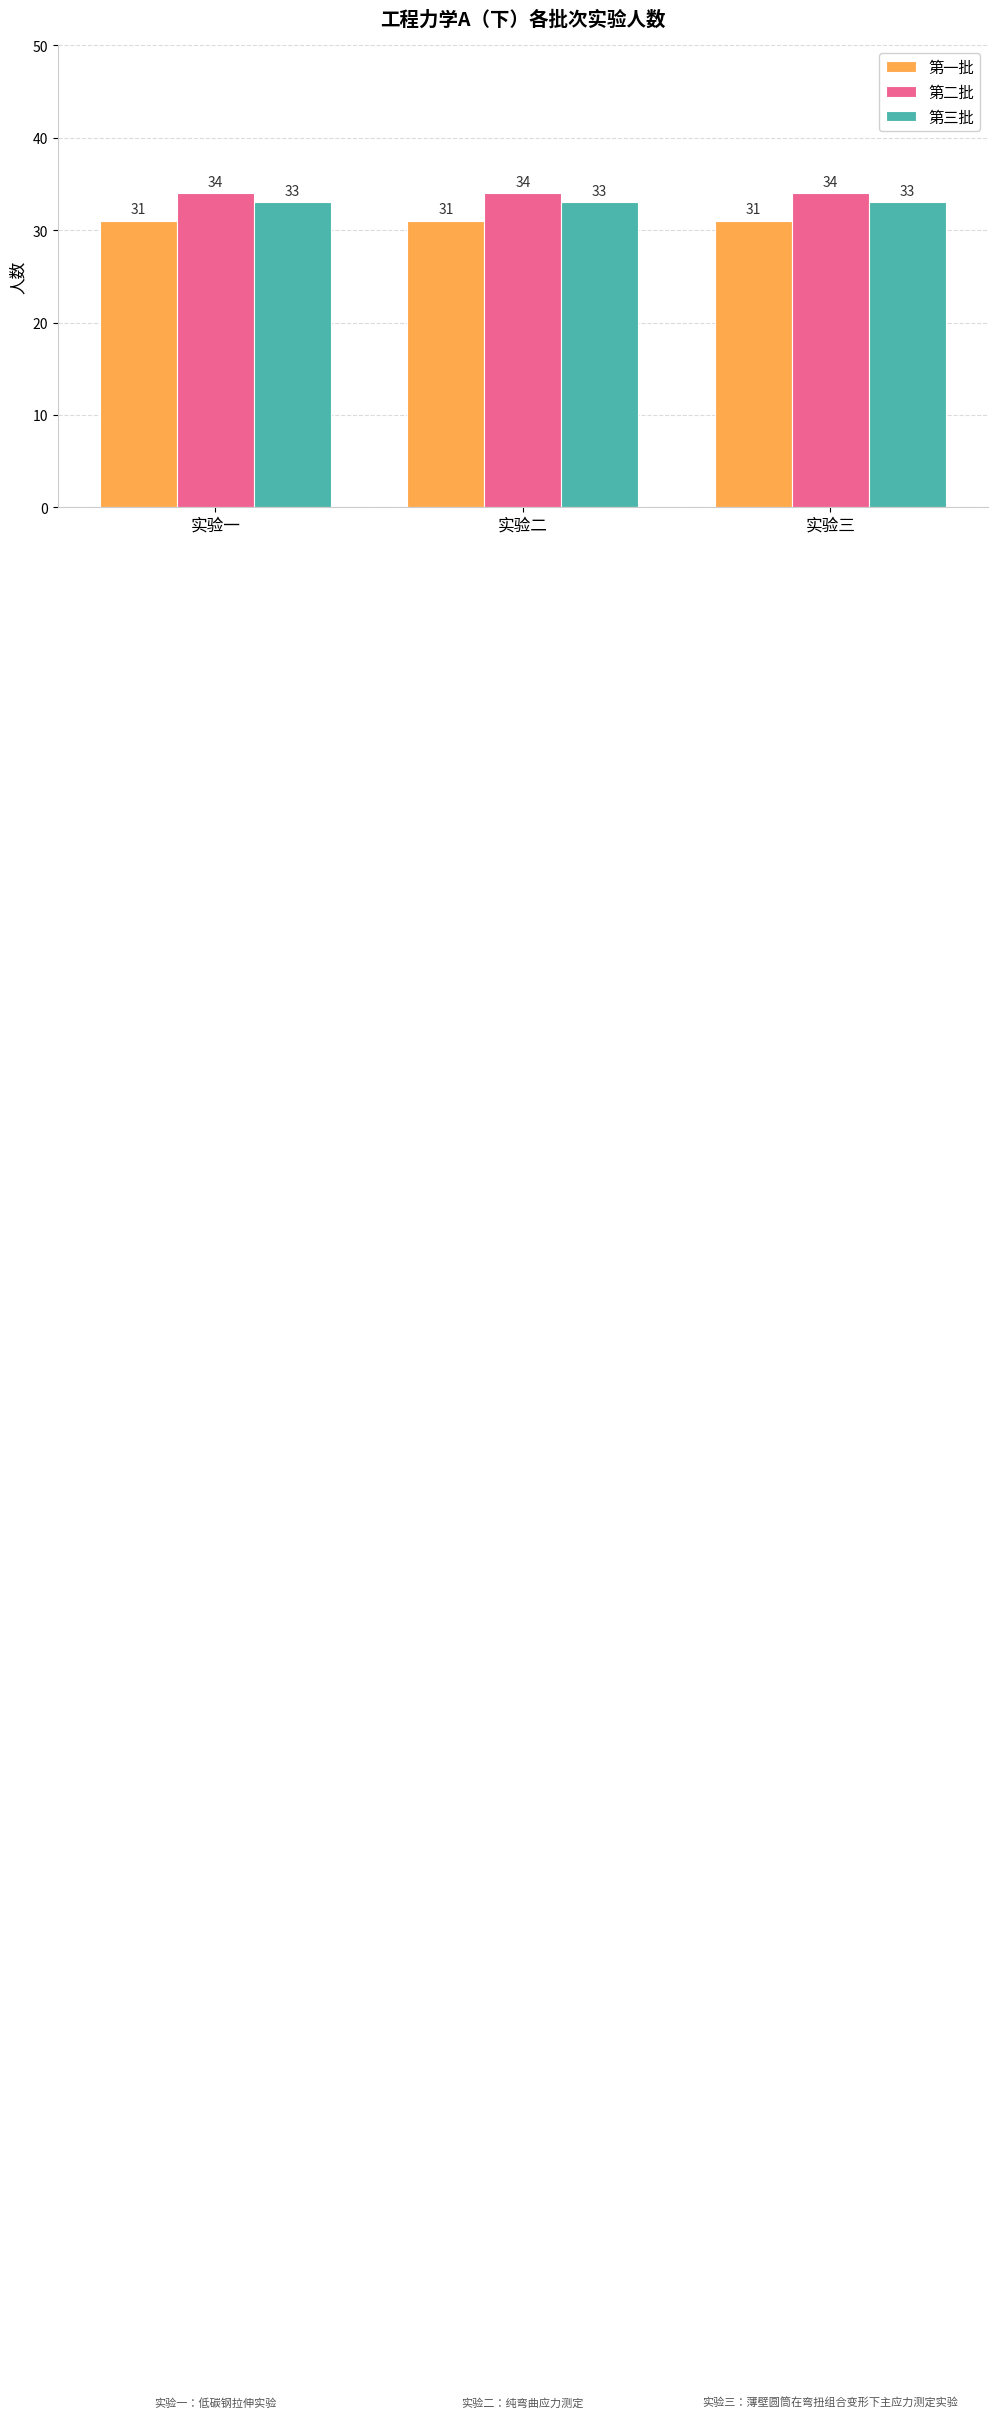

Are the bars horizontal?

No